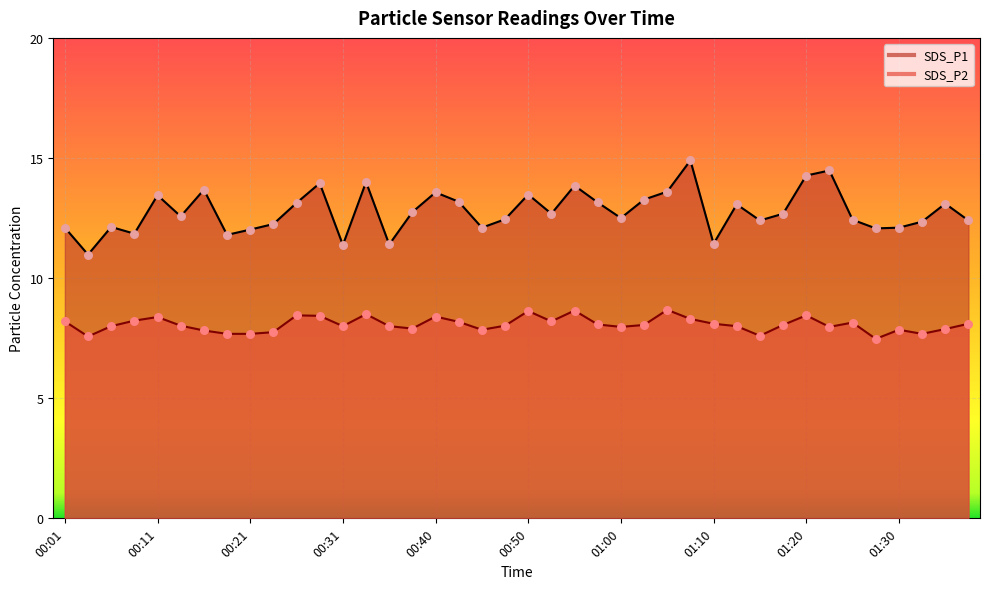

At how many categories does at least one series exceed 12?

34